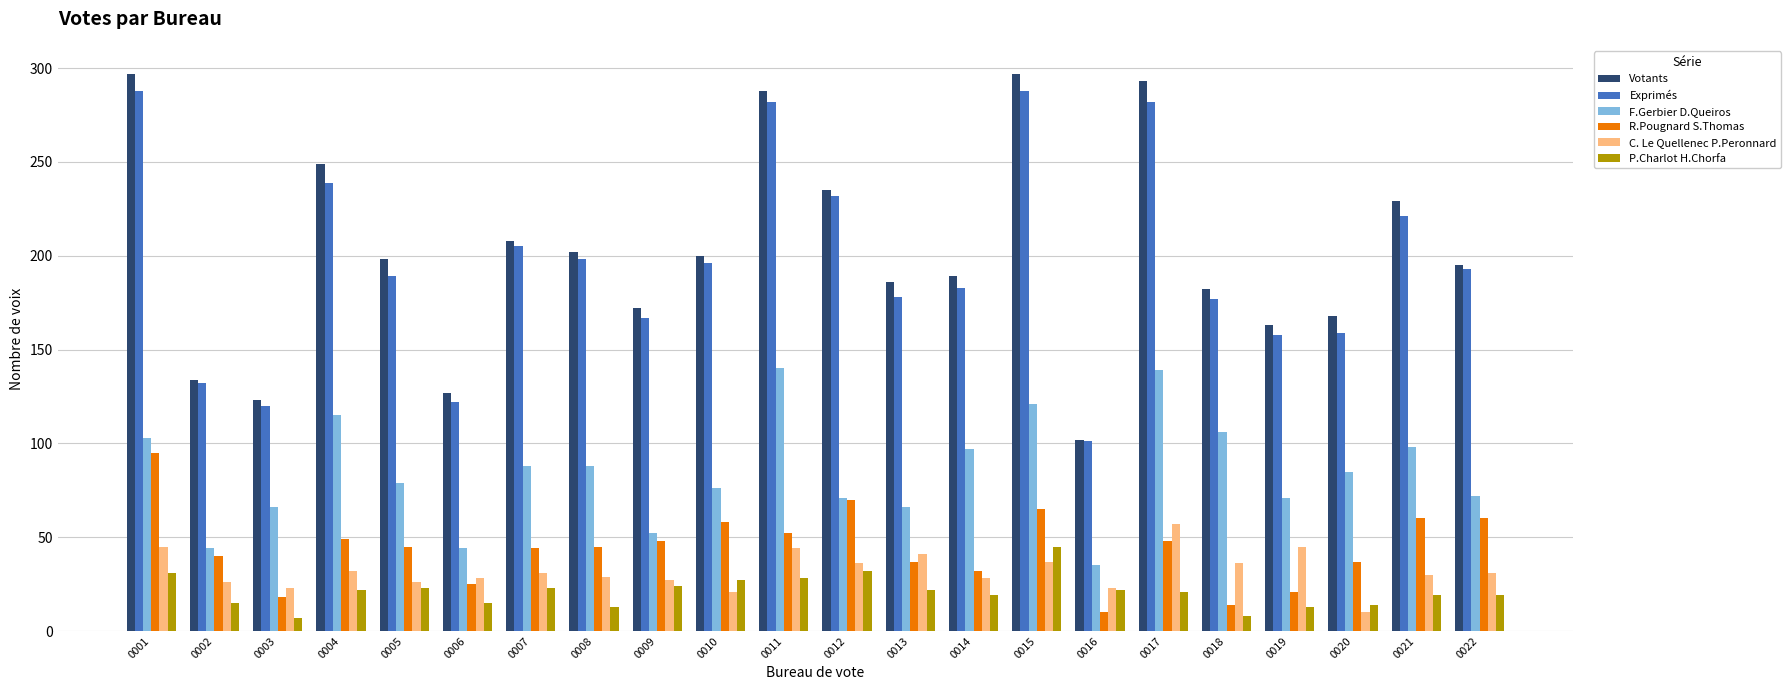

Count the number of categories in the chart.

22